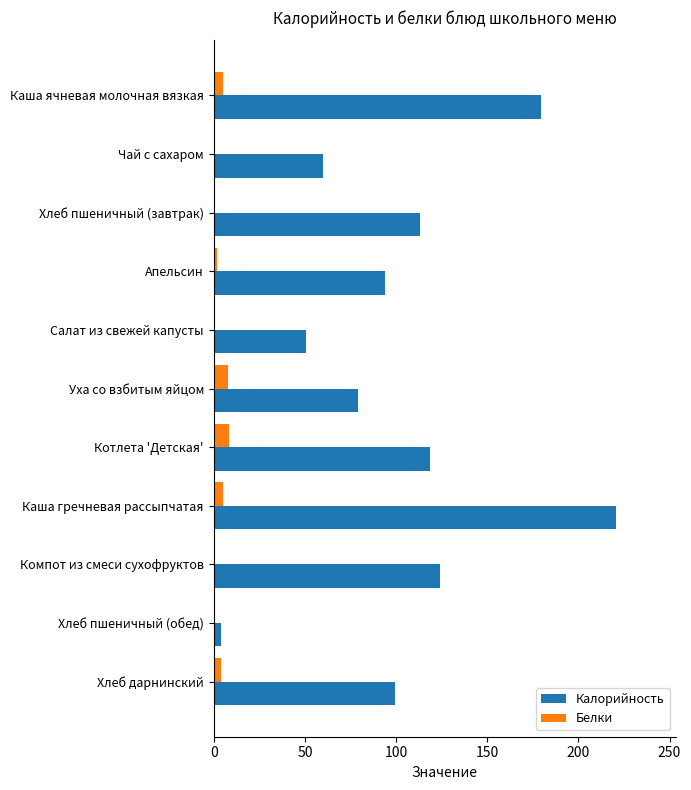

What is the sum of all Калорийность values?

1143.0